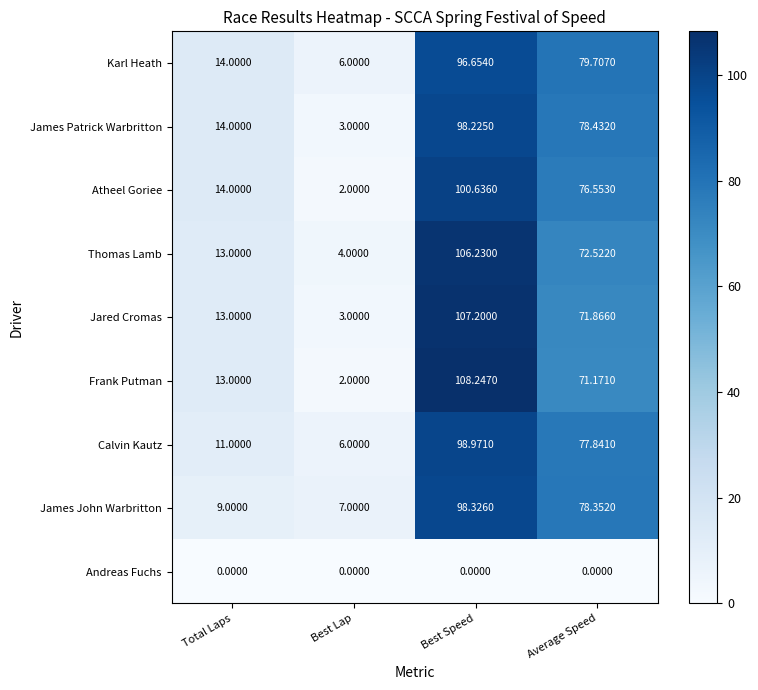

Which series has the largest range (max minus min)?

Frank Putman